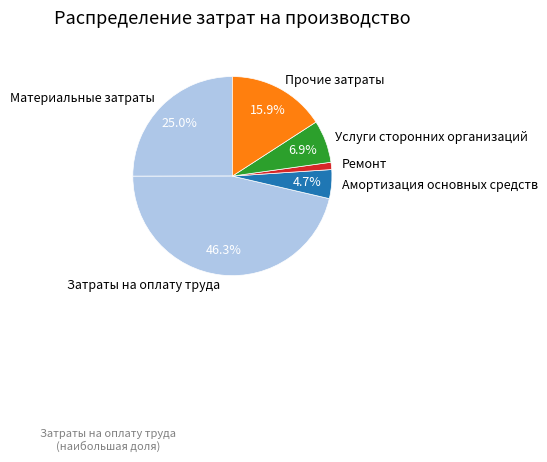

How many slices are in this pie chart?

6